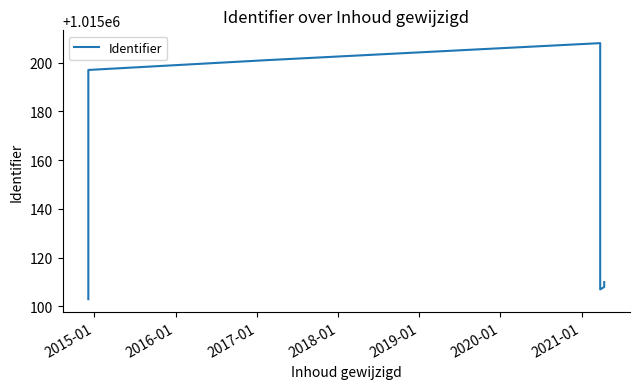

What is the difference between the maximum and minimum values?

105